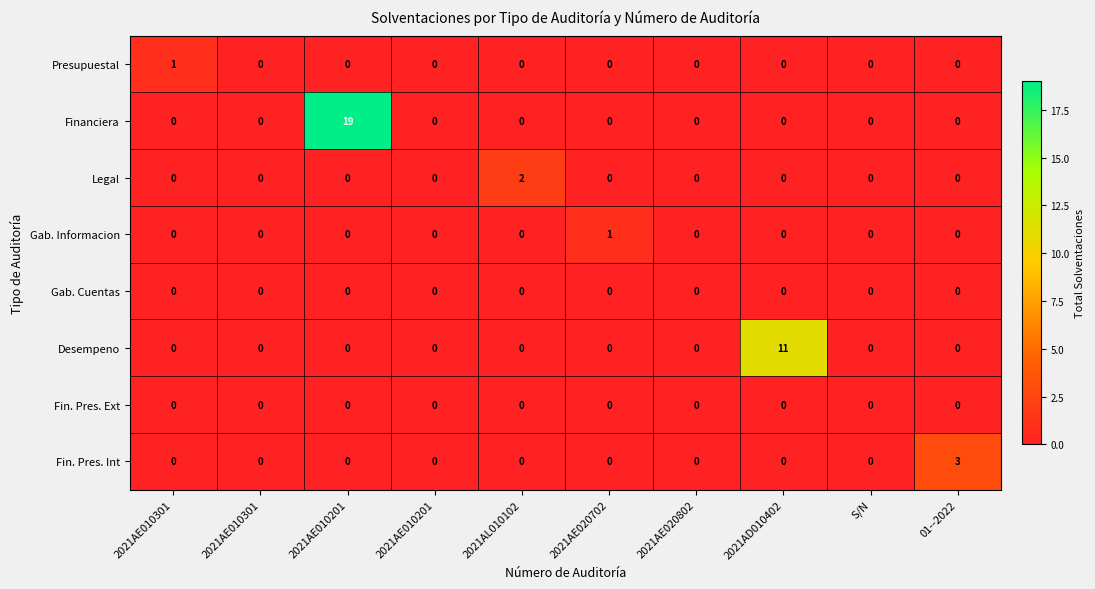

How many data points does each series have?

10